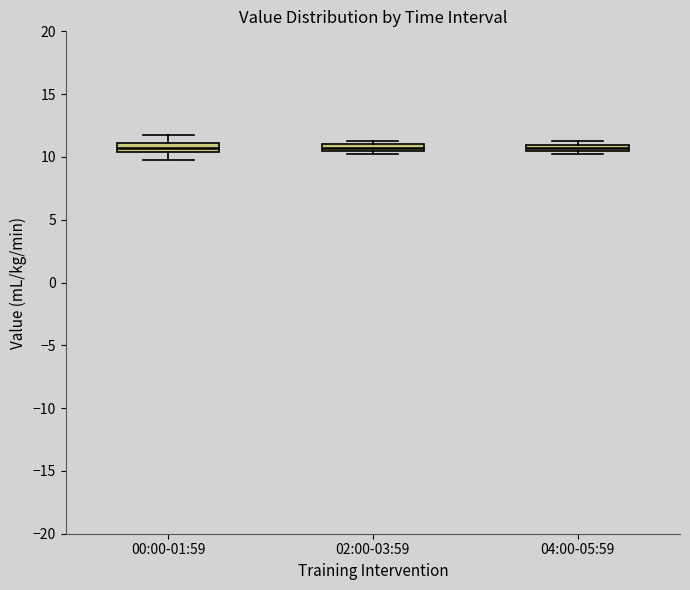

Where is the lower edge of the box for 02:00-03:59 on the y-axis? The values are not printed on the chart, so give them approximately, as read against the axis.

10.5